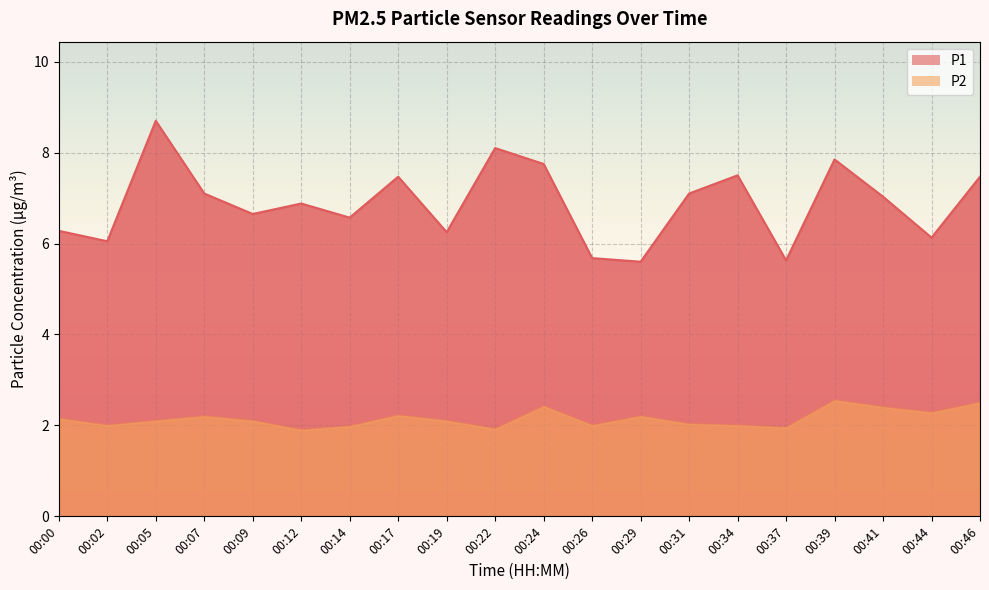

True or false: P2 has more than 2 points higher than both neighbors.

True